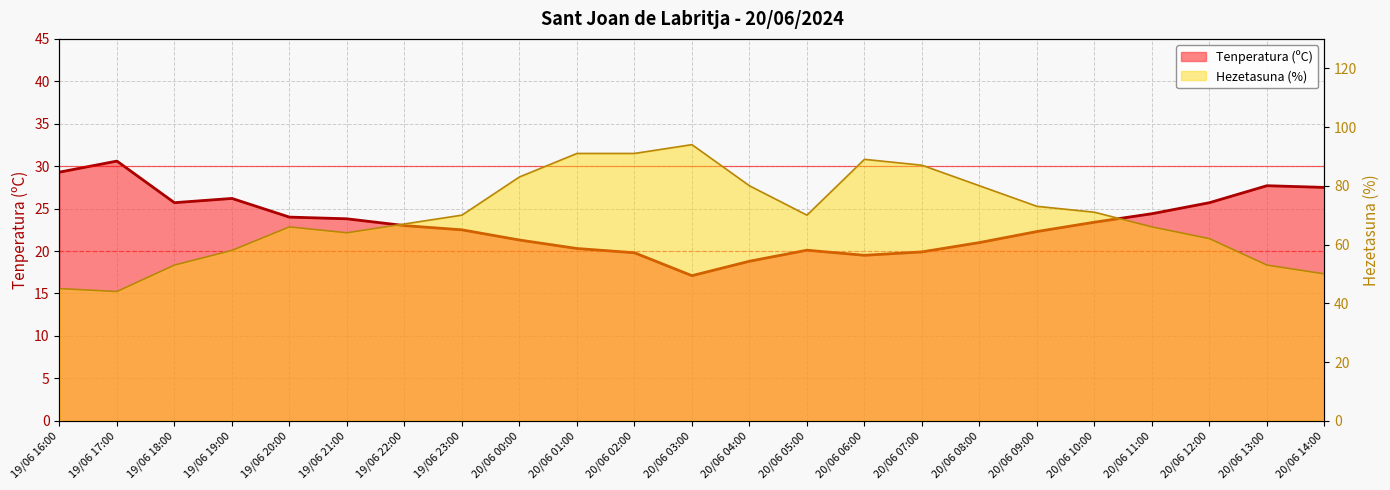

At which category is the sum across all series the highest?

20/06 01:00